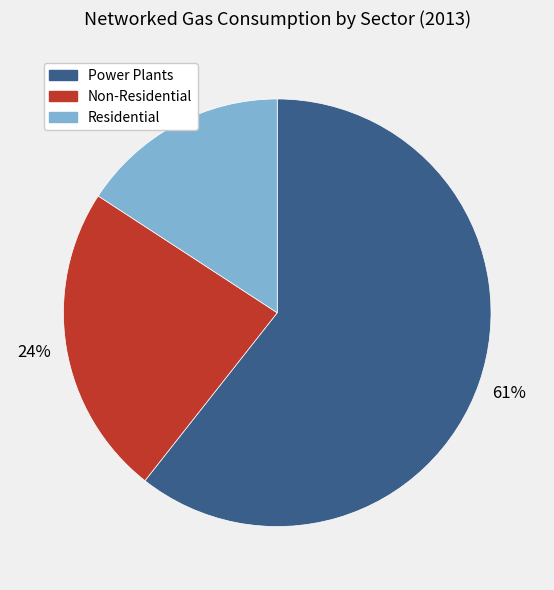

Rank the categories by value from highest to lowest.

Power Plants, Non-Residential, Residential